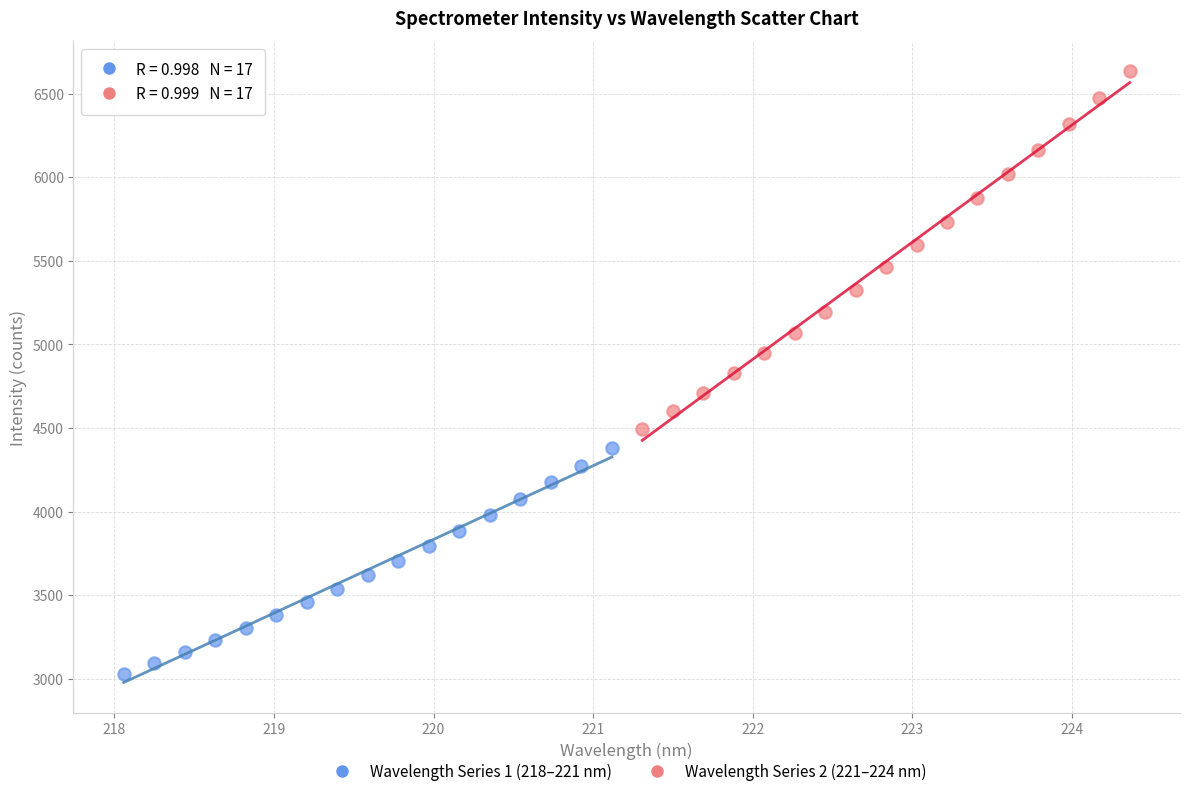

Which series has the widest spread of Y values?

Wavelength Series 2 (221–224 nm)